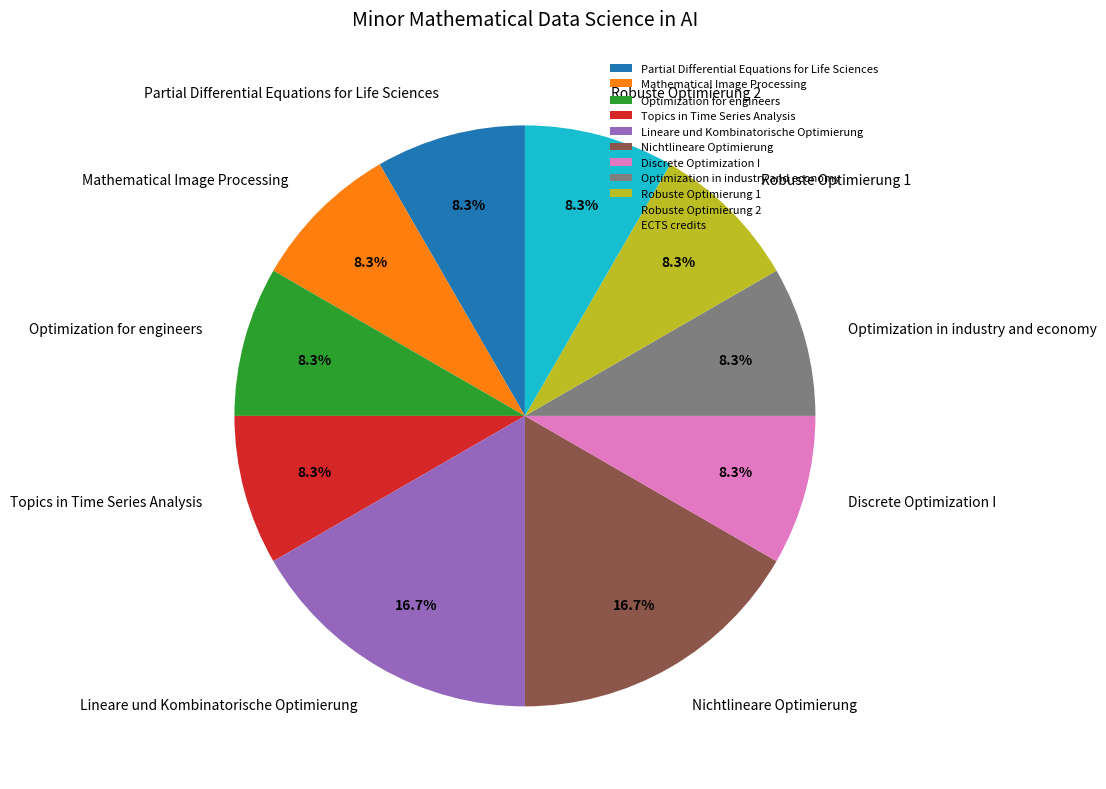

Between Optimization in industry and economy and Nichtlineare Optimierung, which is larger?

Nichtlineare Optimierung